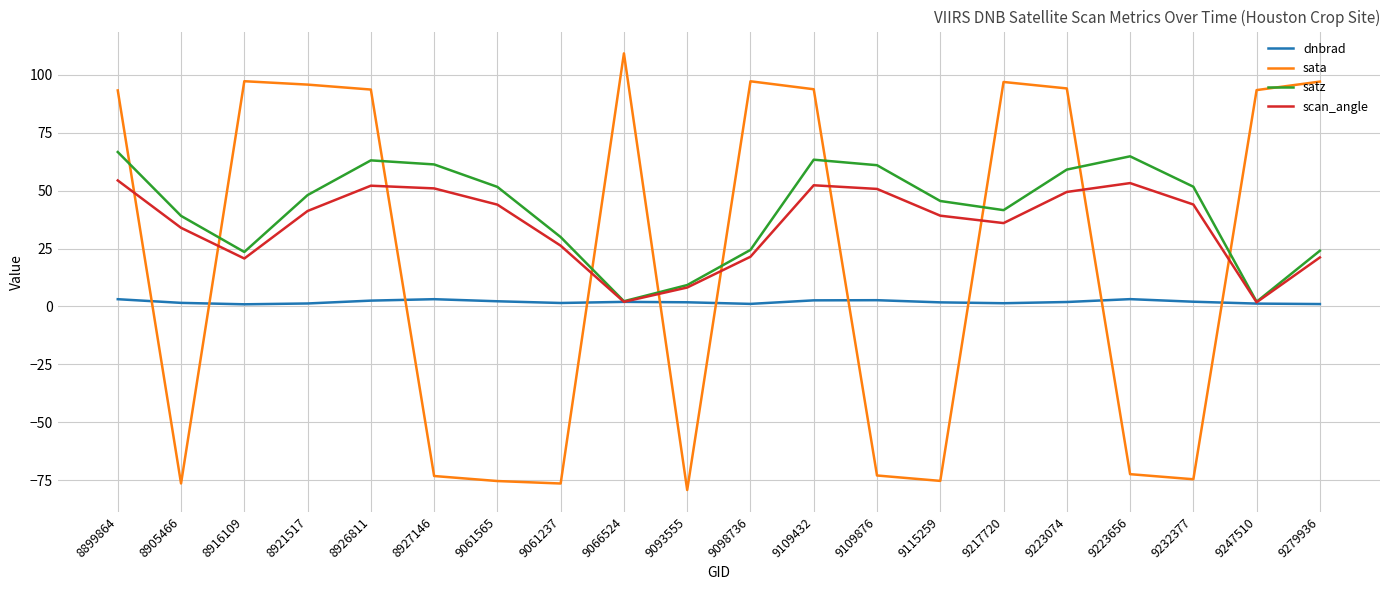

What is the minimum value for scan_angle?

1.8